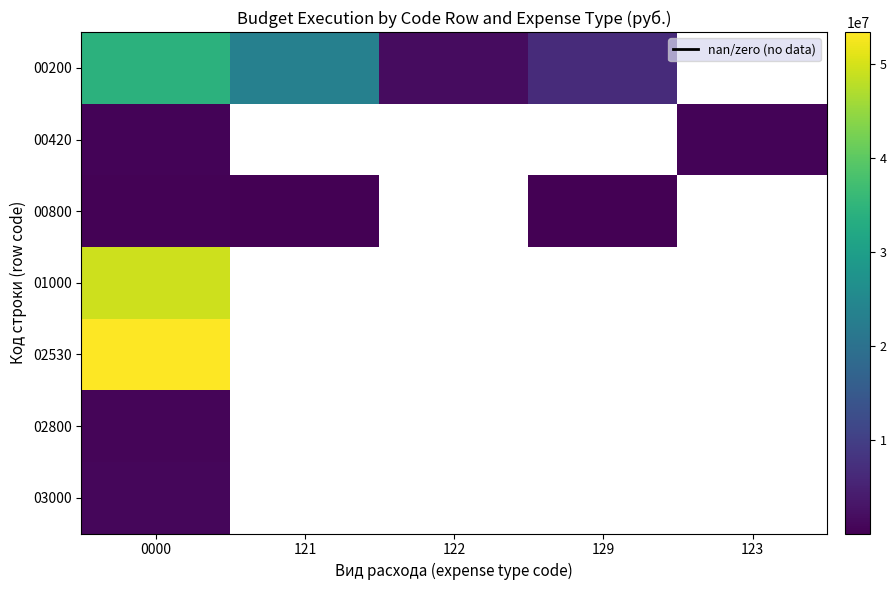

List the series in order of their peak value, lowest first.

00800, 00420, 02800, 03000, 00200, 01000, 02530